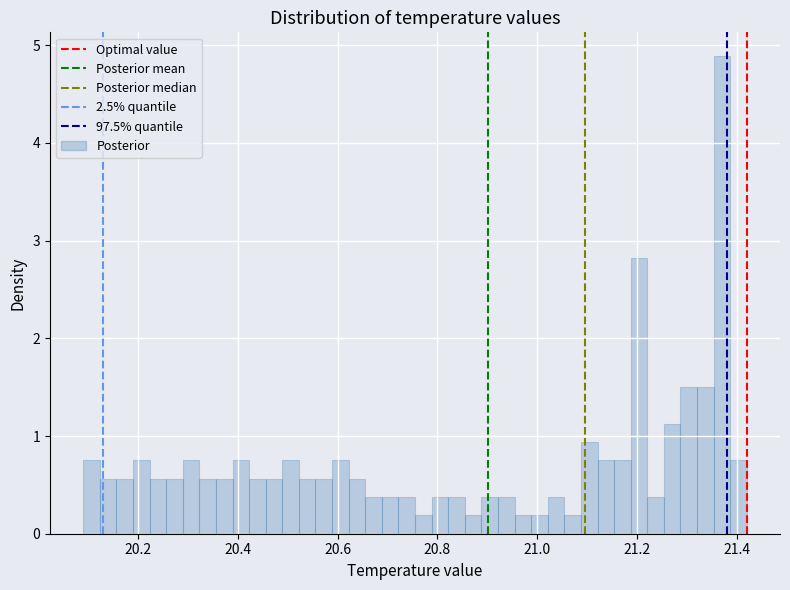

Read against the x-axis, roughly where is the centre of the tallest bar?

21.38